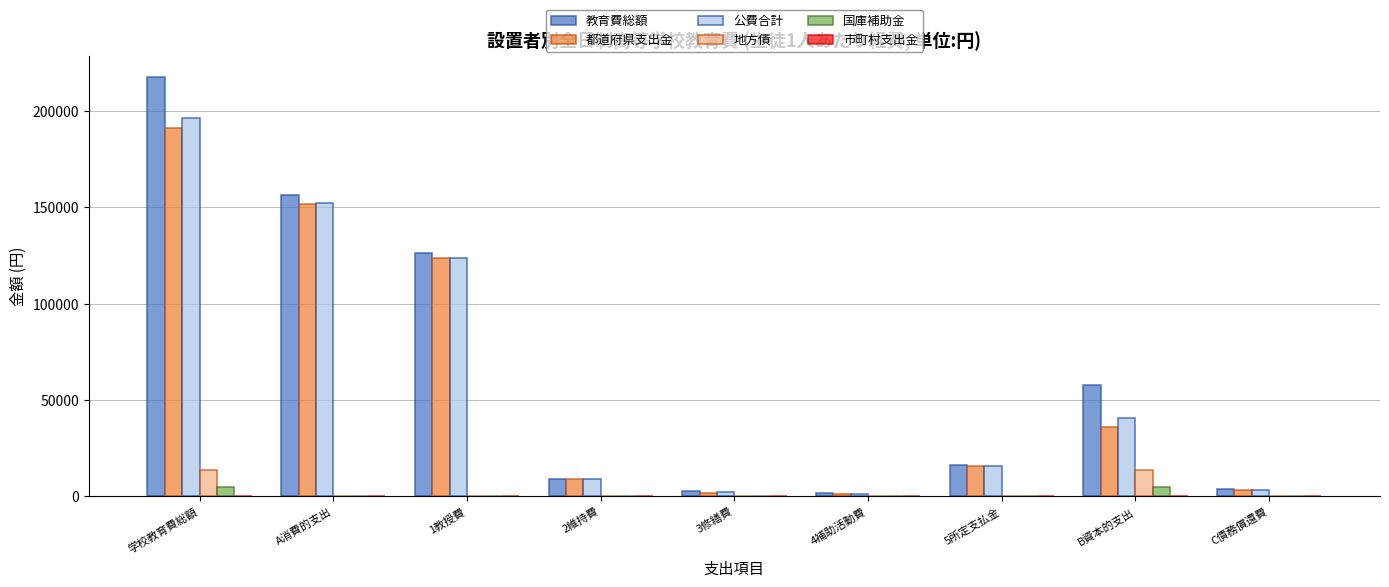

What is the approximate value of 都道府県支出金 at 2維持費?

8889